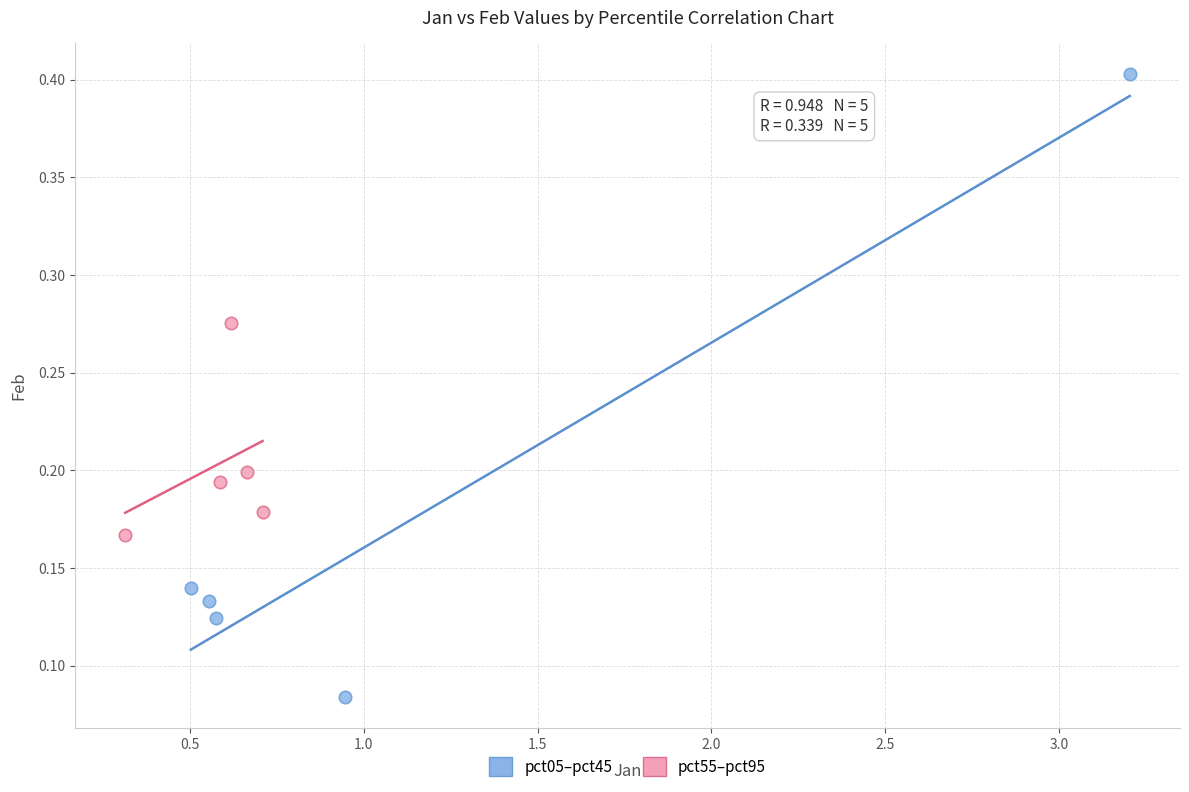

Which series contains the highest Y value?

pct05–pct45